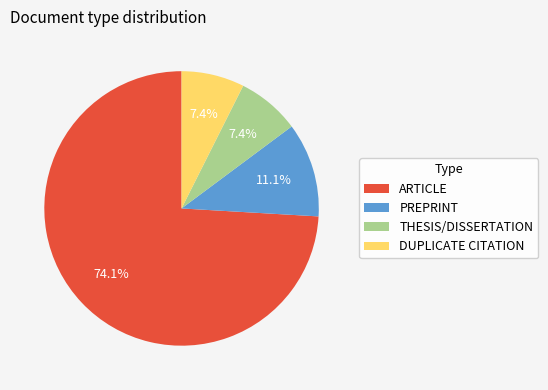

To the nearest percent, what is the average slice percentage?

25%